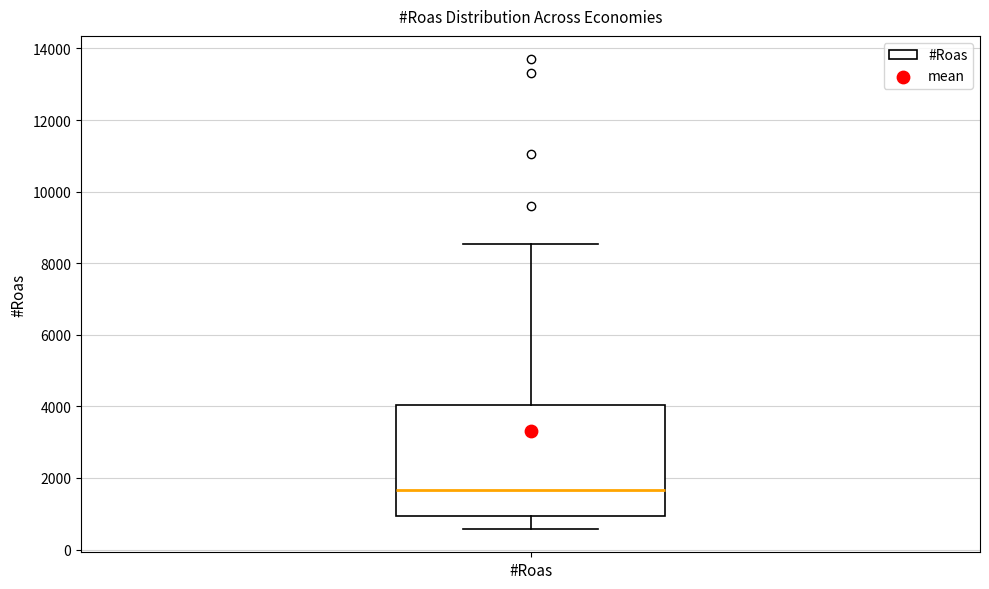

Where is the upper edge of the box for #Roas on the y-axis? The values are not printed on the chart, so give them approximately, as read against the axis.

4000